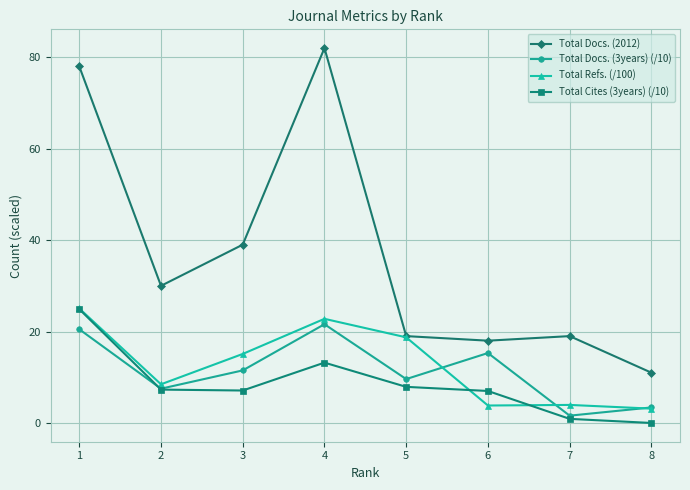

What is the value of the Total Docs. (3years) (/10) point at the 1st from the left?

20.5